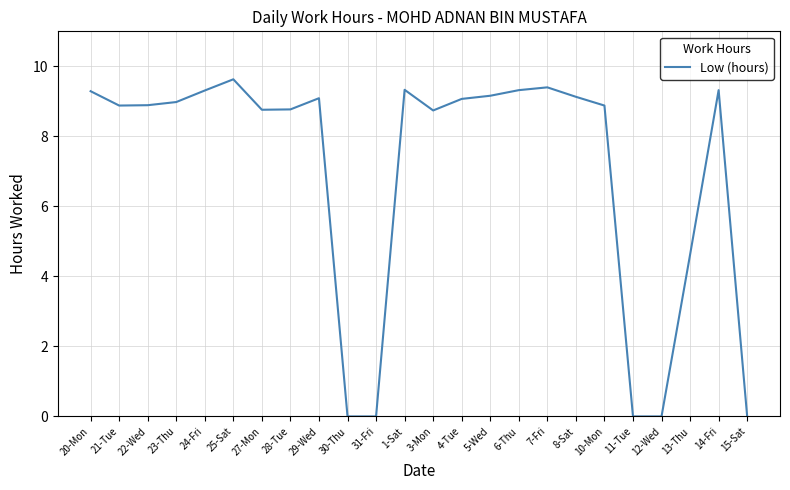

At which category does the data reach its first local peak?

25-Sat